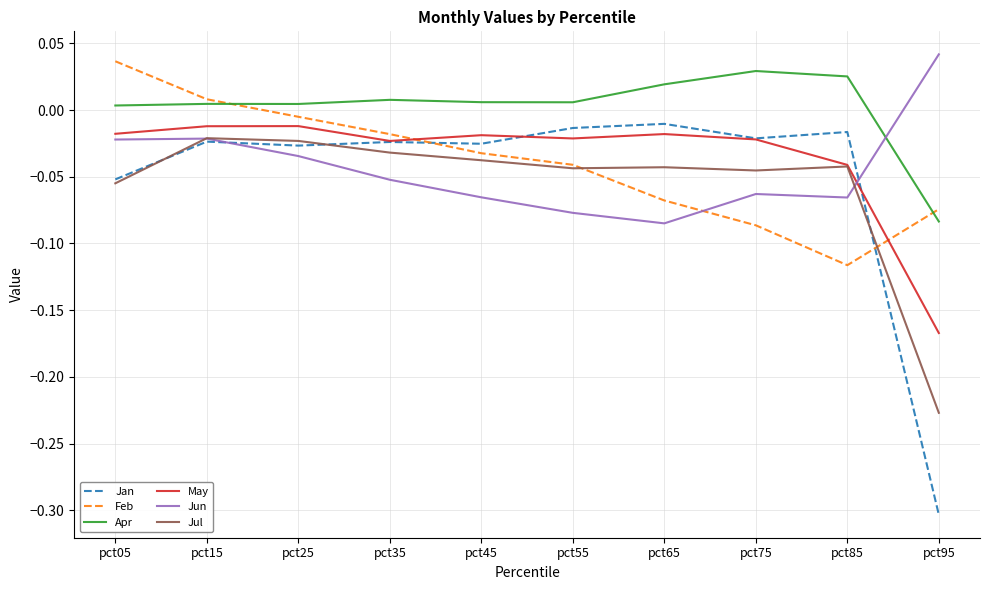

True or false: Jul has a value of -0.4 at pct95.

False